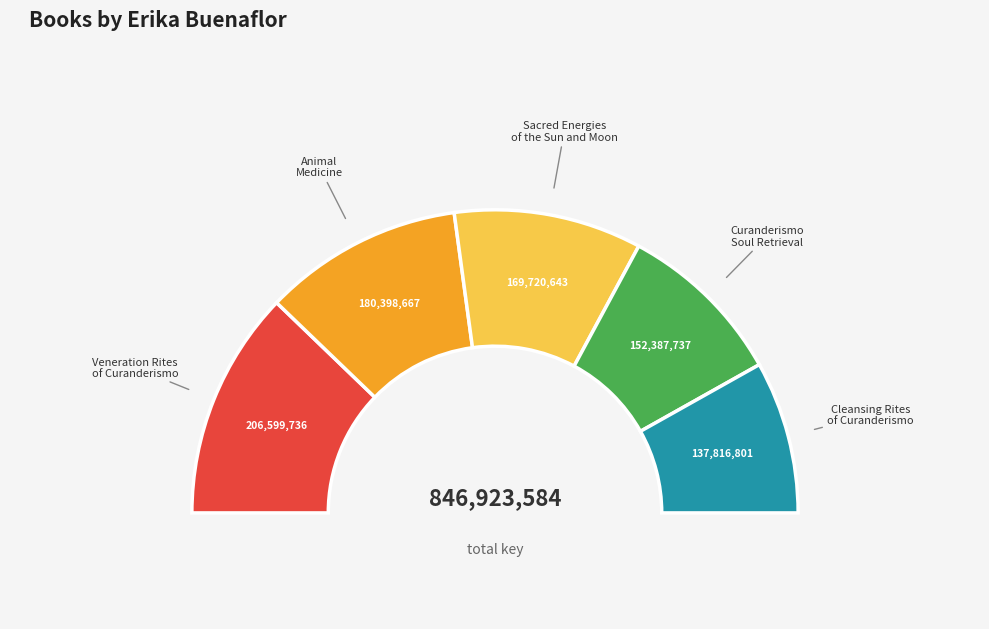

Does Cleansing Rites of Curanderismo account for over 50% of the chart?

No